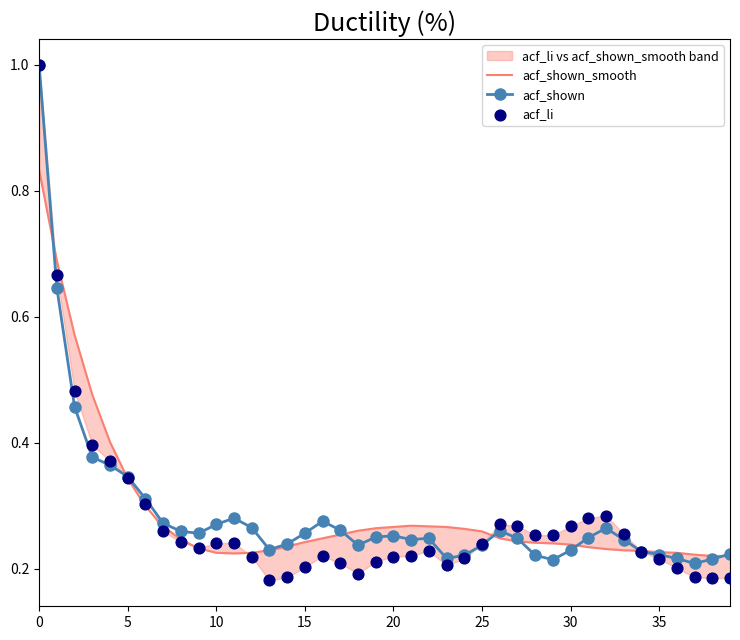

Which series has the largest total across all categories?

acf_shown_smooth